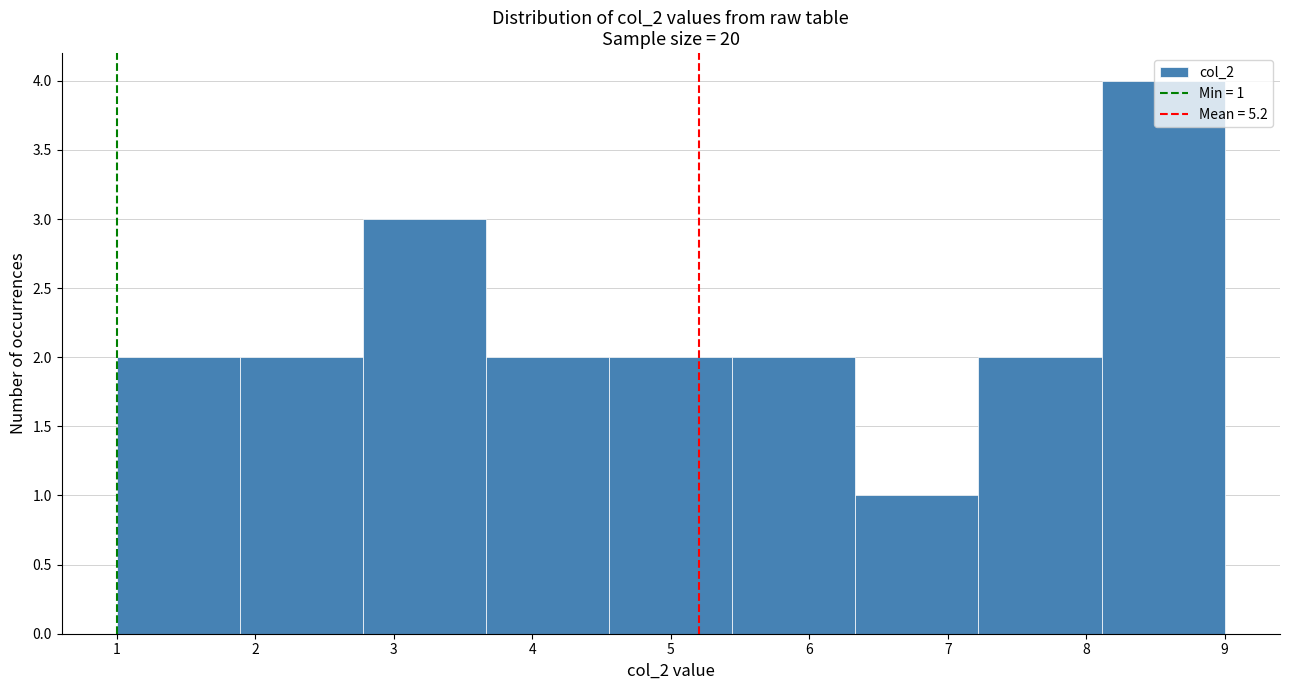

Which range on the x-axis has the tallest bar?

8.1 to 9.0